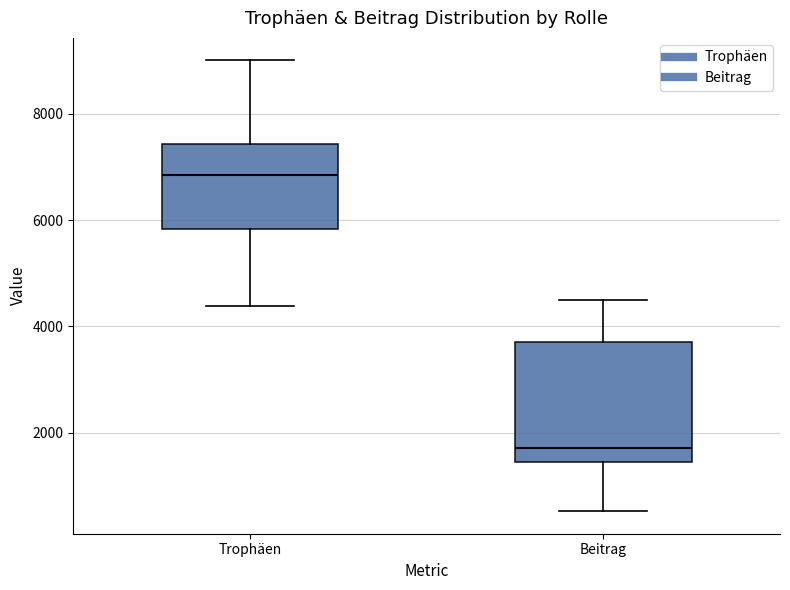

Reading left to right, read every box against the y-axis: the position of its median line, the range the box covers, and the ends of its whiskers. The values are not printed on the chart, so give them approximately, as read against the axis.

Trophäen: median 6800, box 5800 to 7400, whiskers 4400 to 9000
Beitrag: median 1800, box 1400 to 3800, whiskers 600 to 4600